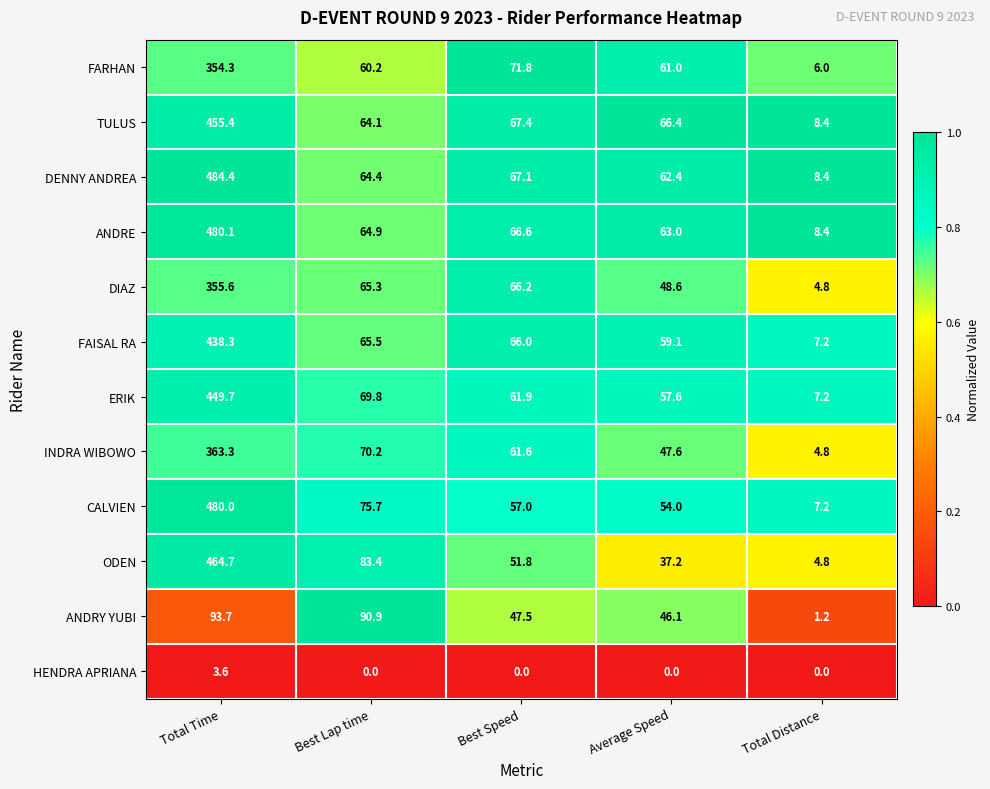

What is the difference between the maximum and second lowest values in the ODEN series?

427.5